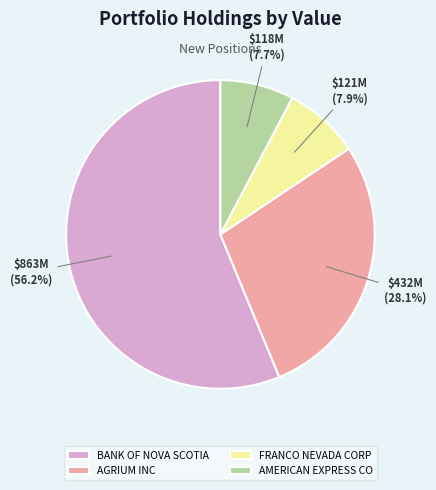

What percentage do BANK OF NOVA SCOTIA and AMERICAN EXPRESS CO together represent?

64.0%